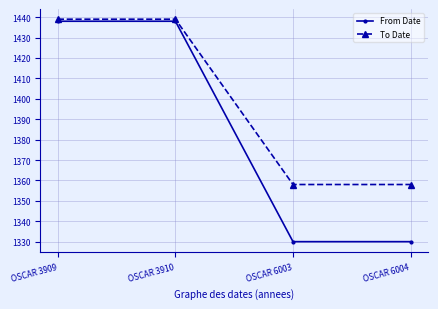

List the series in order of their overall mean, highest first.

To Date, From Date